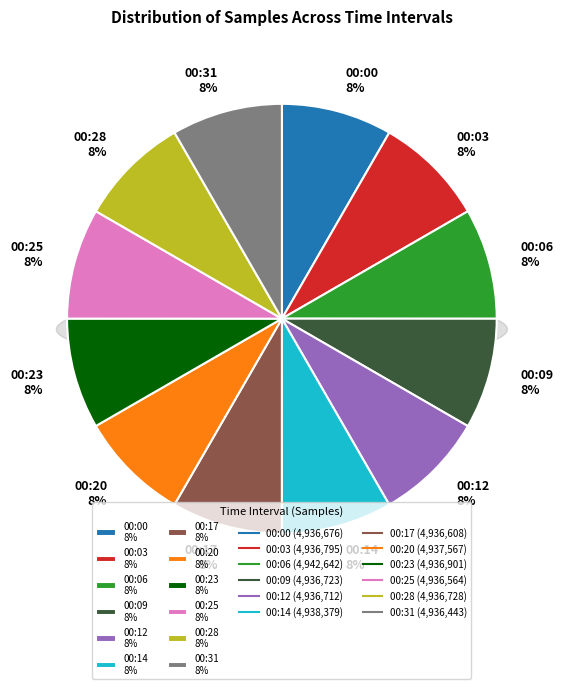

What is the ratio of the value at 00:12 to the value at 00:00?

1.0